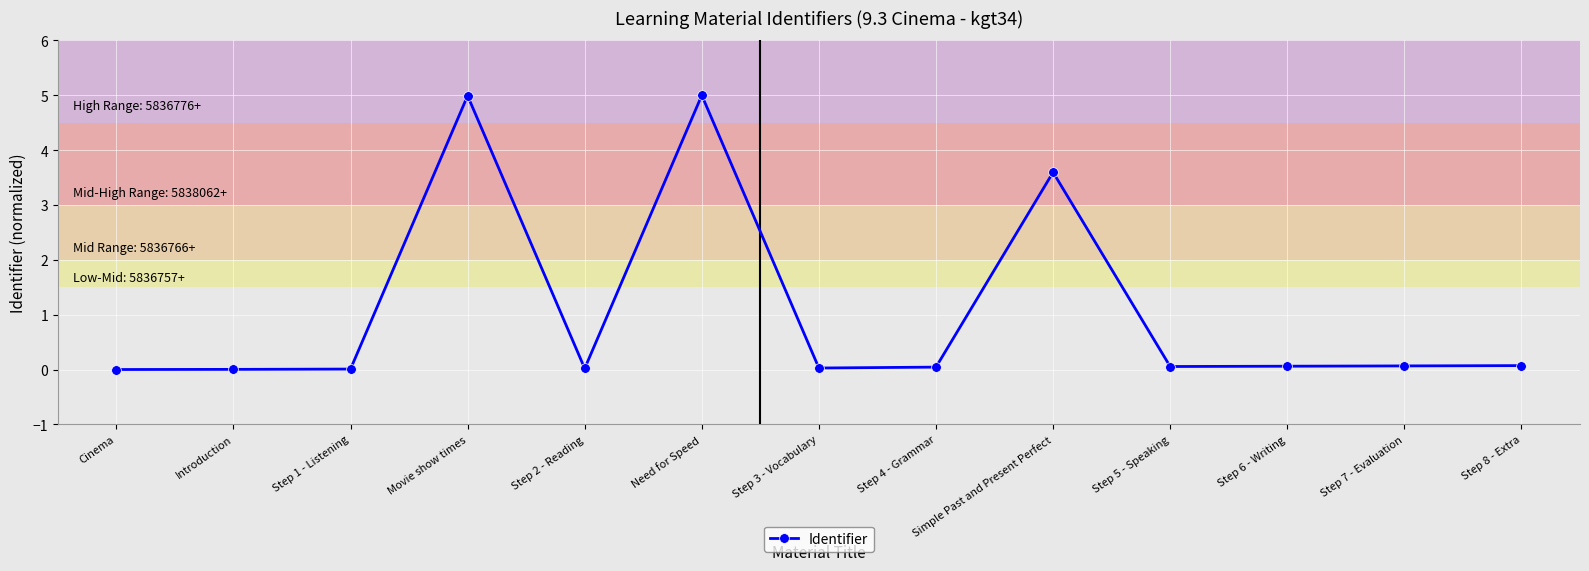

True or false: there are more than 0 points higher than both neighbors.

True